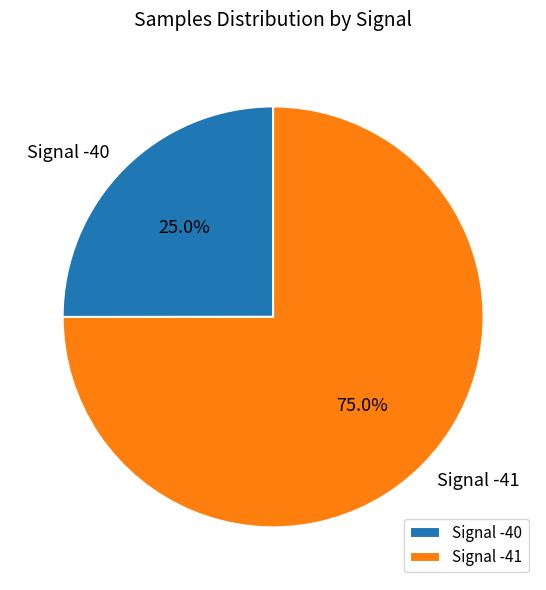

Combined, do Signal -41 and Signal -40 account for over 50%?

Yes